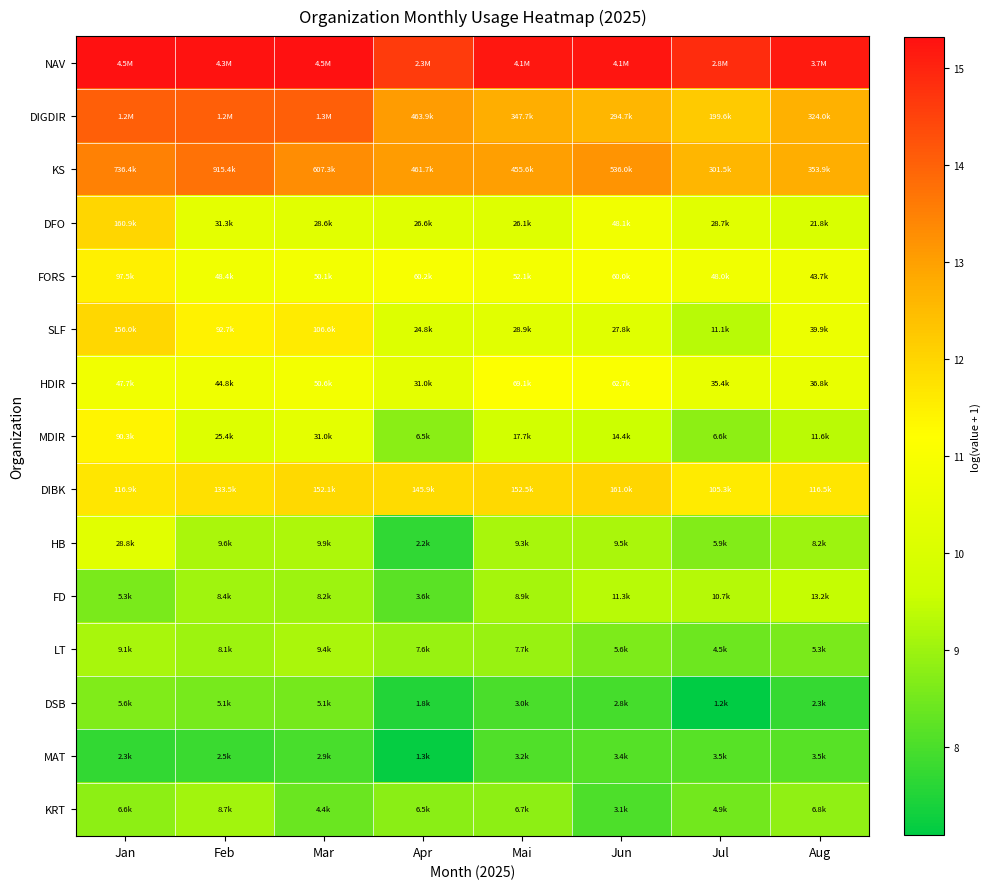

Which has a higher value, Jun or Aug?

Jun